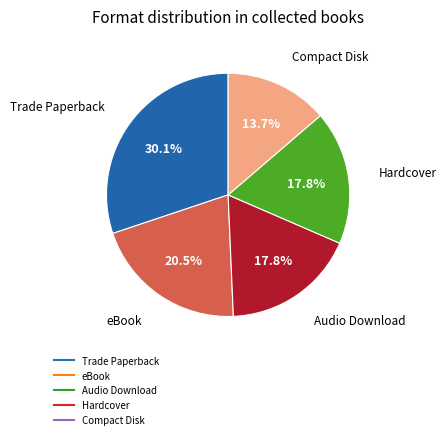

Combined, do Hardcover and Compact Disk account for over 50%?

No